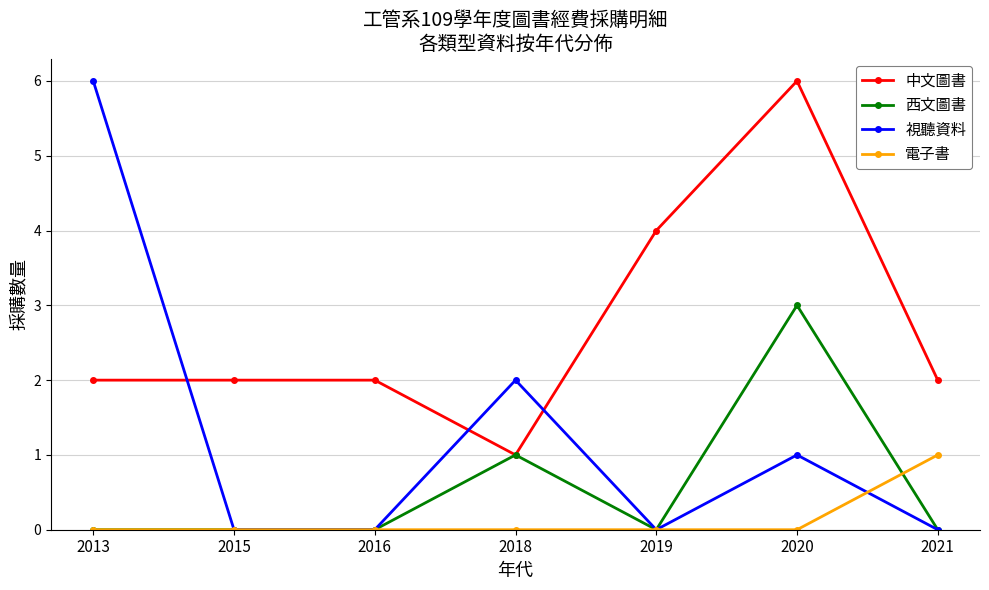

True or false: 電子書 and 中文圖書 intersect in this chart.

False